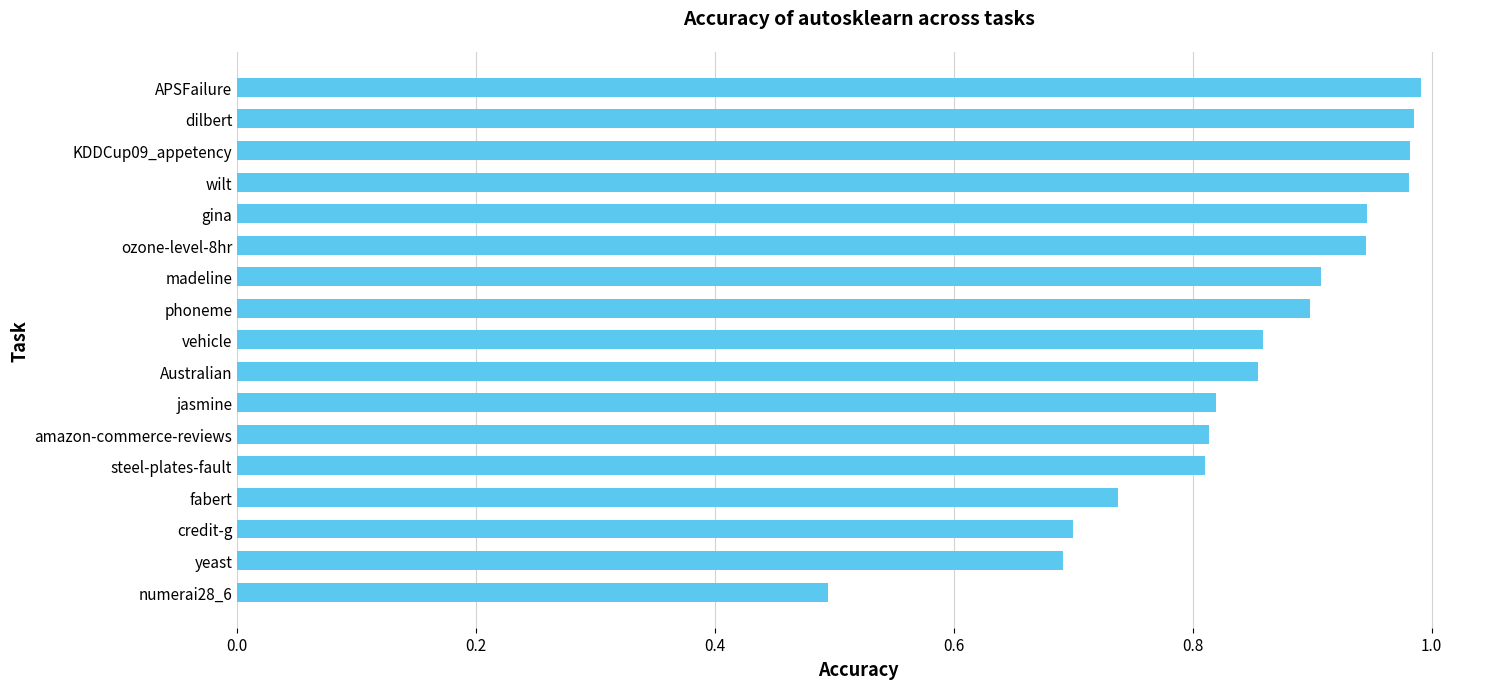

Between jasmine and dilbert, which is larger?

dilbert